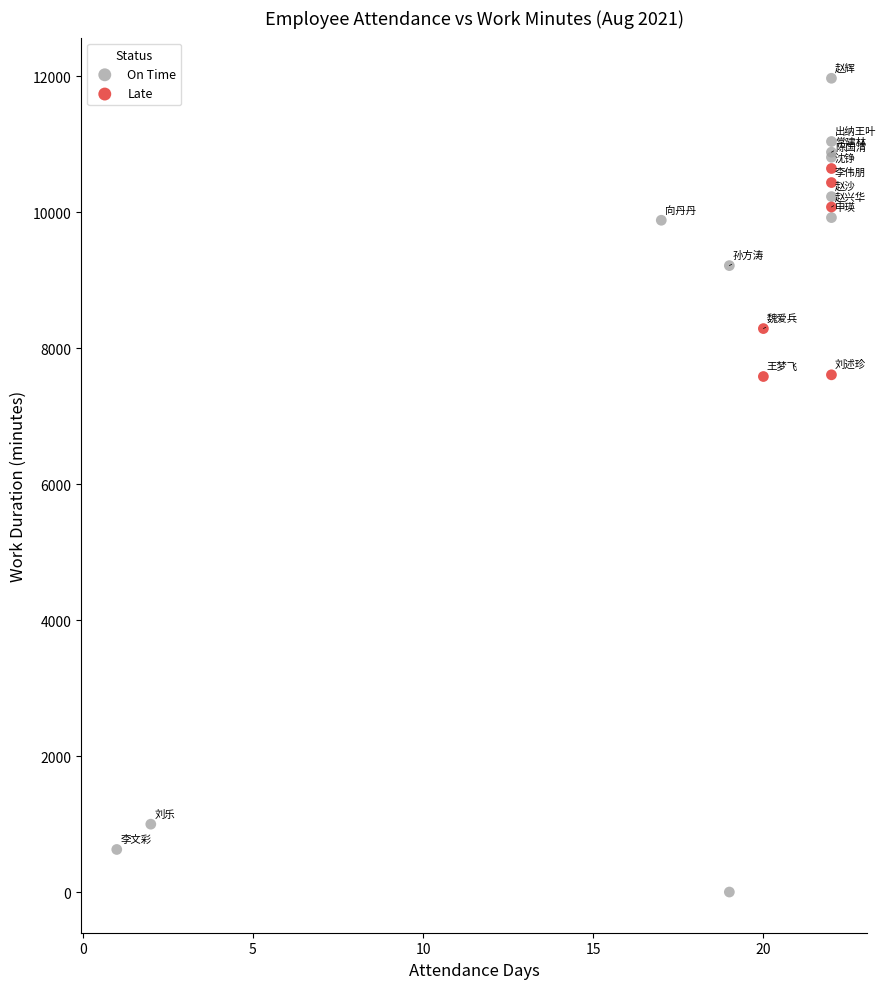

Which series has the largest Y range (max minus min)?

On Time